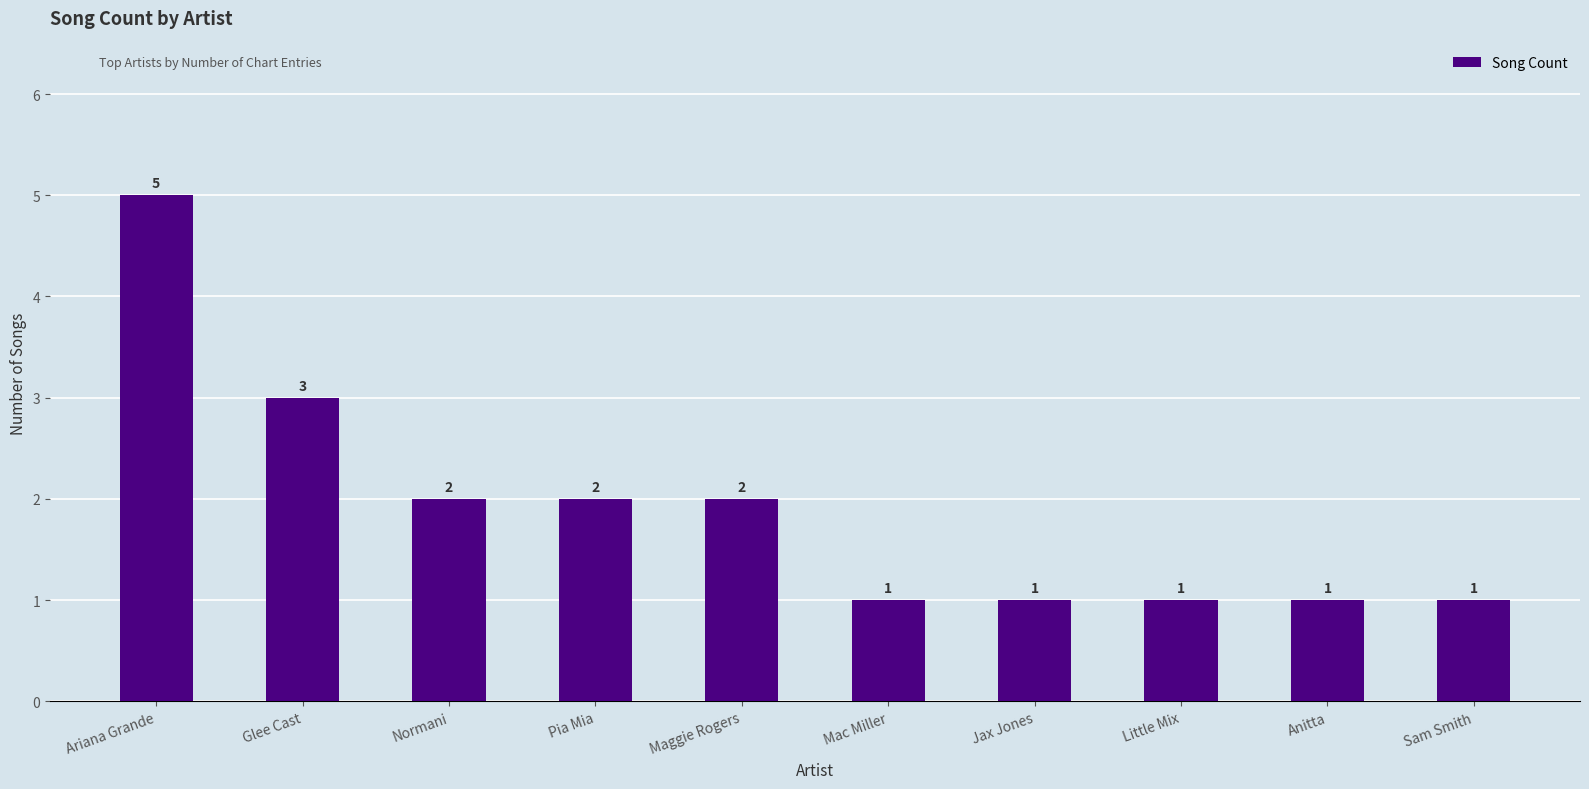

Reading left to right, extract all data points from this chart.

Ariana Grande=5	Glee Cast=3	Normani=2	Pia Mia=2	Maggie Rogers=2	Mac Miller=1	Jax Jones=1	Little Mix=1	Anitta=1	Sam Smith=1